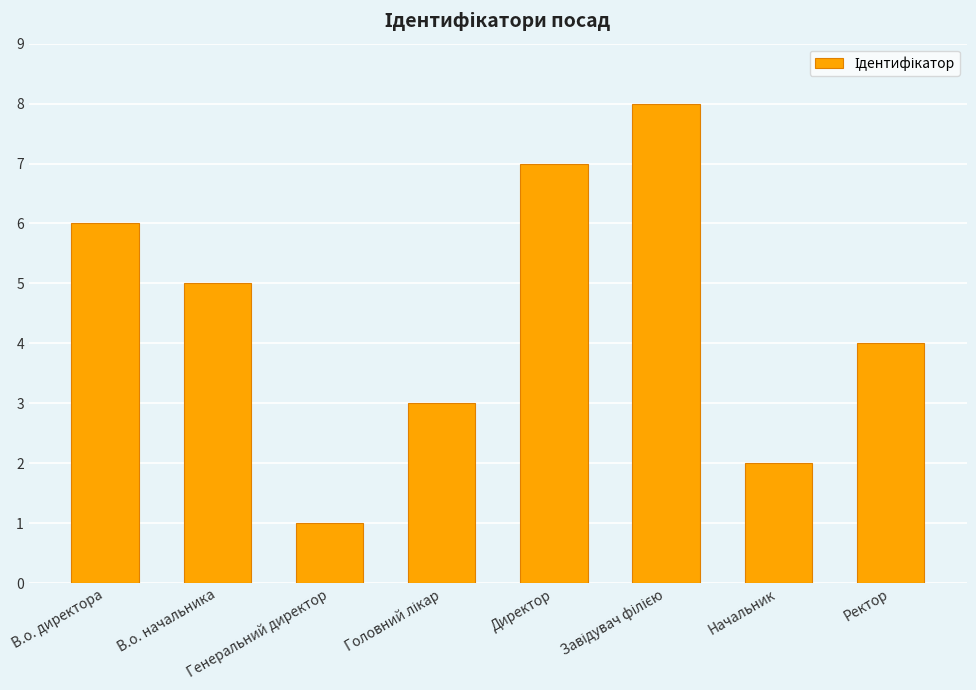

What is the difference between the second highest and minimum values?

6